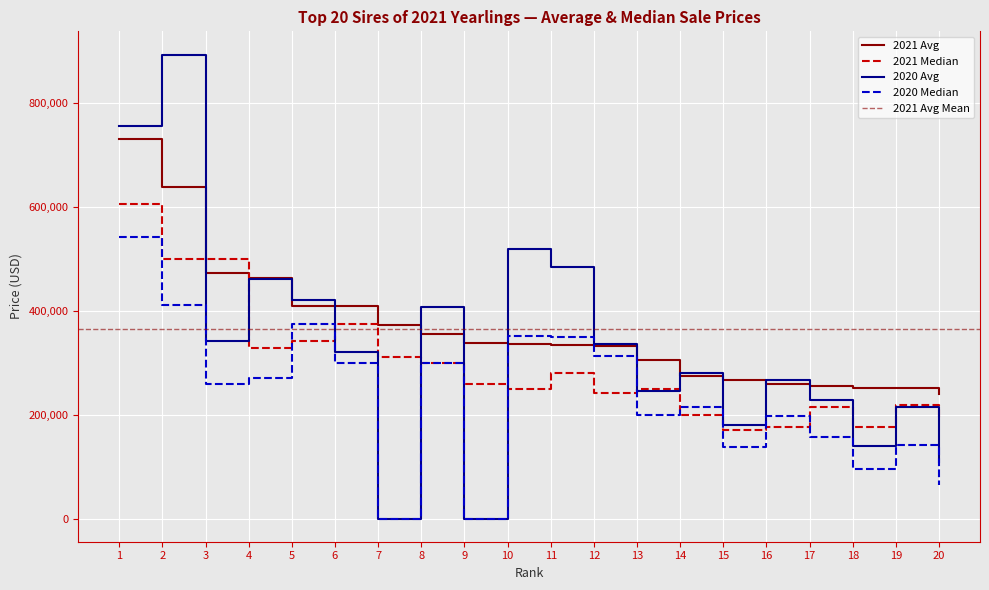

What is the sum of all 2021 Median values?

5894218